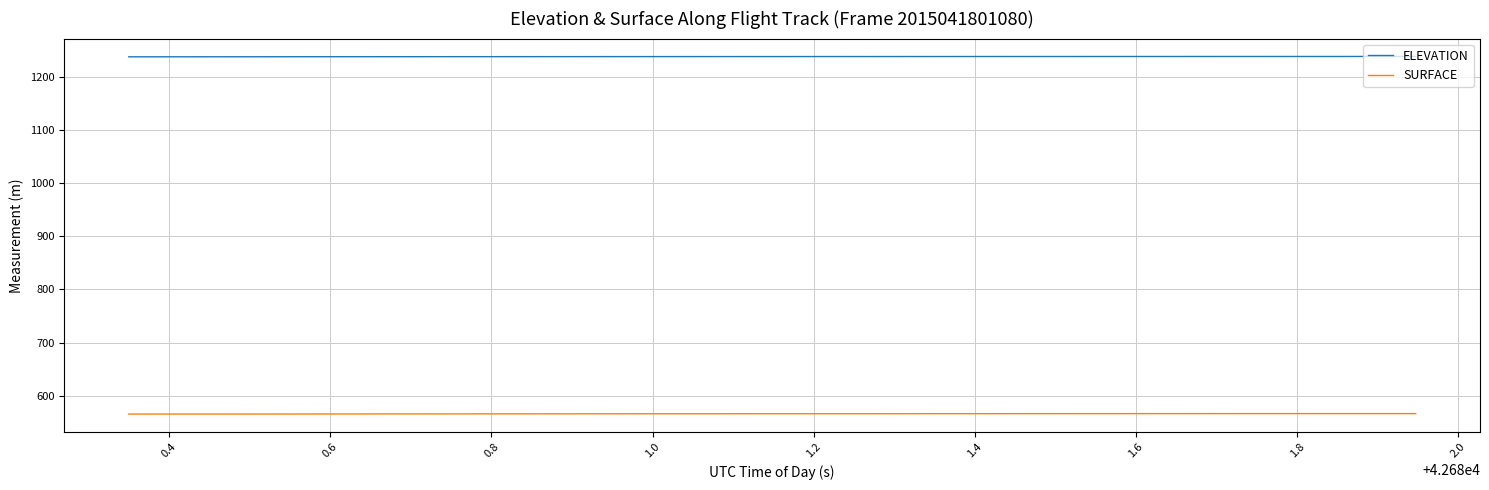

Rank the series by their average value, from lowest to highest.

SURFACE, ELEVATION